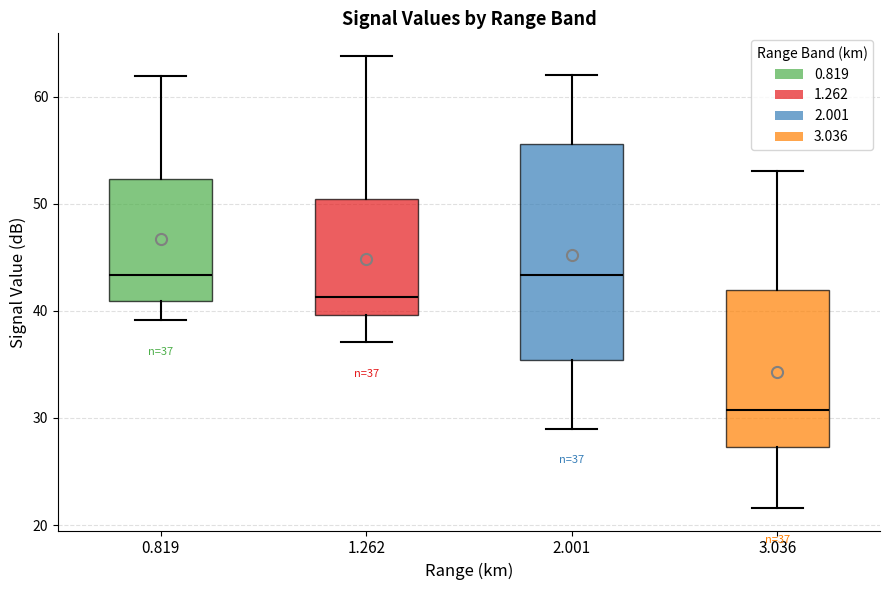

Which box has the lowest median line?

3.036